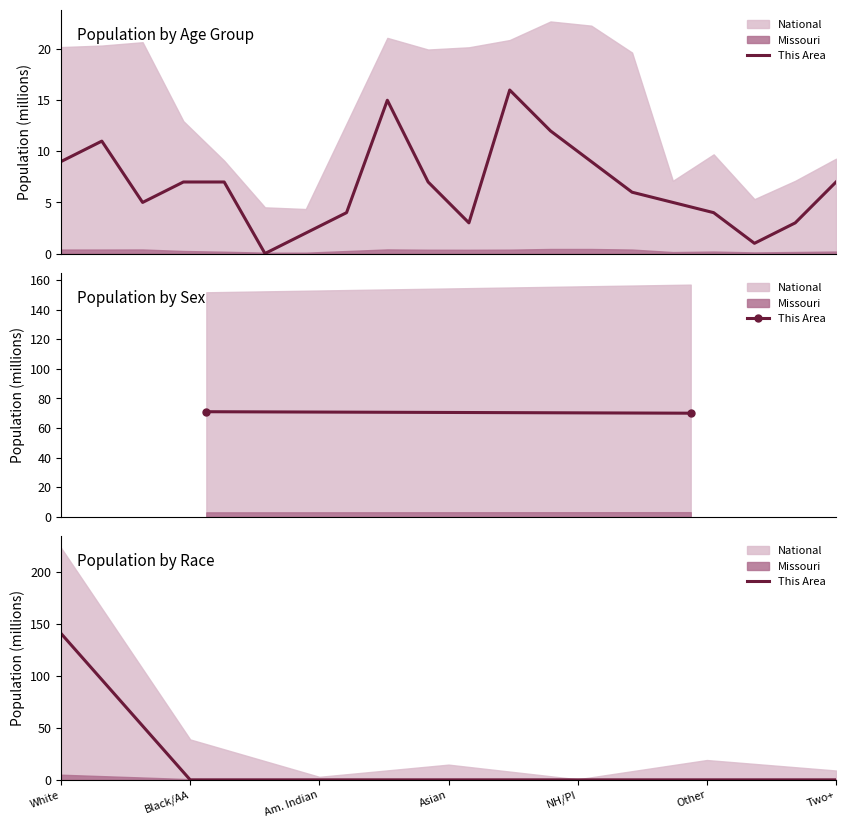

At which label is the value closest to 70?

Black/AA